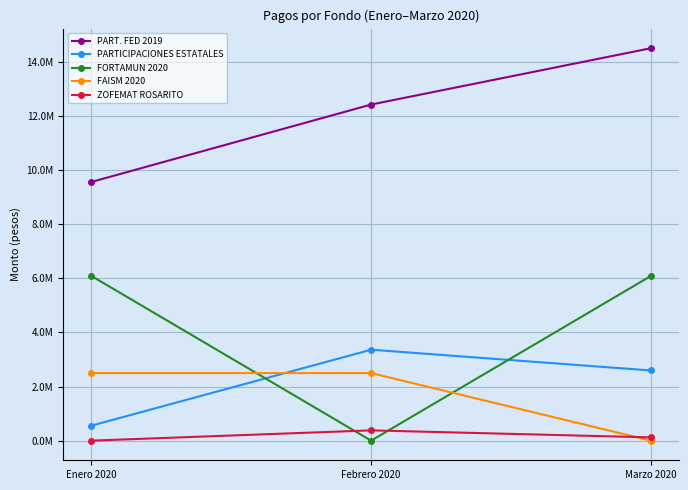

What is the lowest value of the PART. FED 2019 series?

9566392